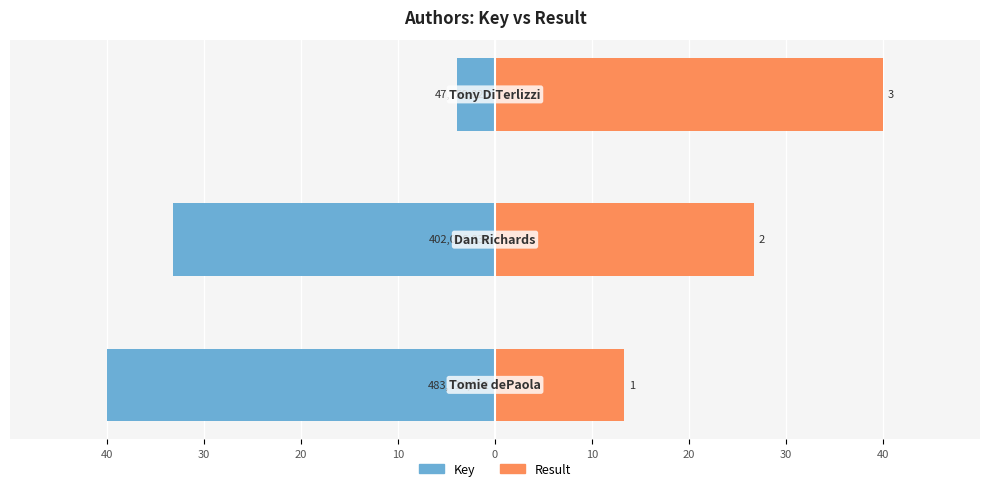

Are the bars horizontal?

Yes